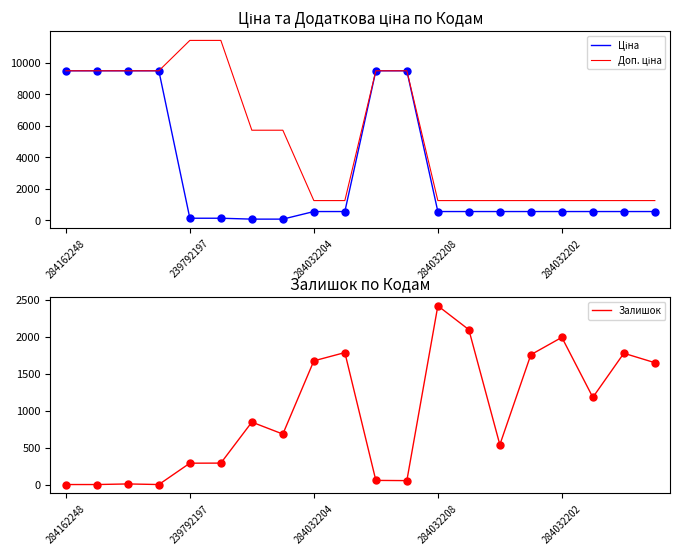

How many lines are shown in the chart?

3